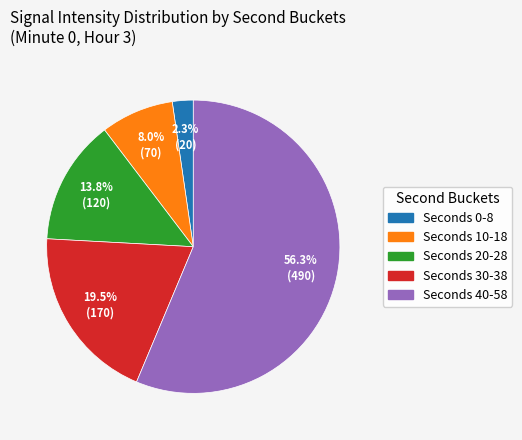

Is there any slice that represents more than half of the pie?

Yes